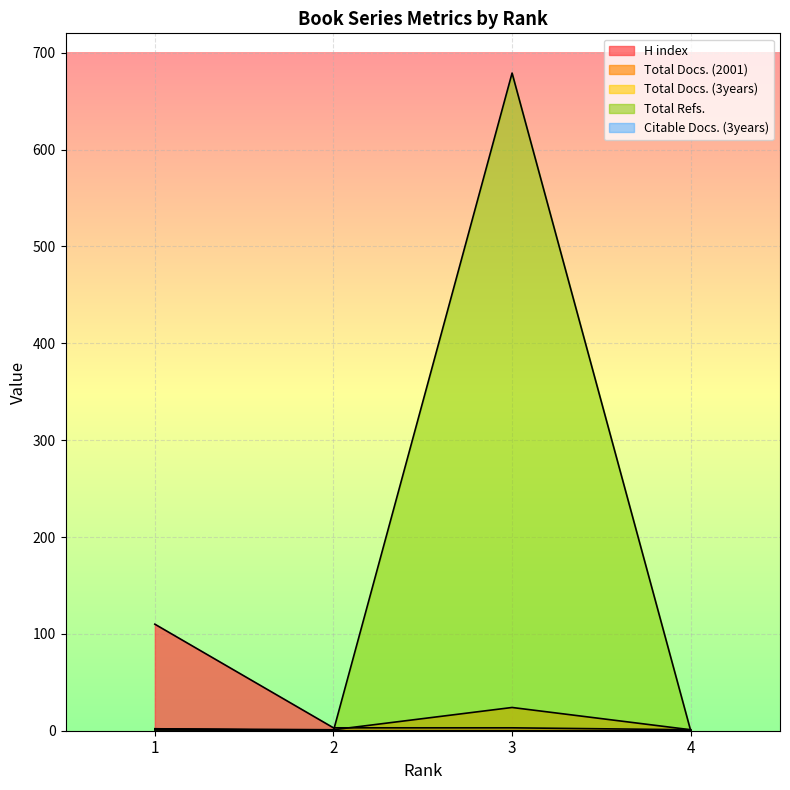

Which has a higher value, 2 or 4?

2